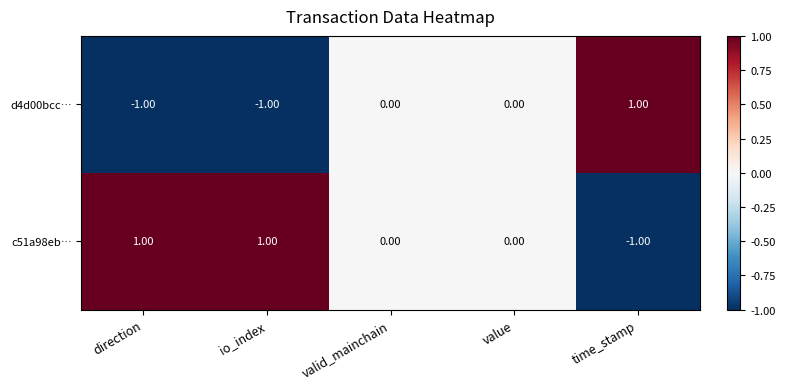

Rank the series by their average value, from highest to lowest.

c51a98eb…, d4d00bcc…